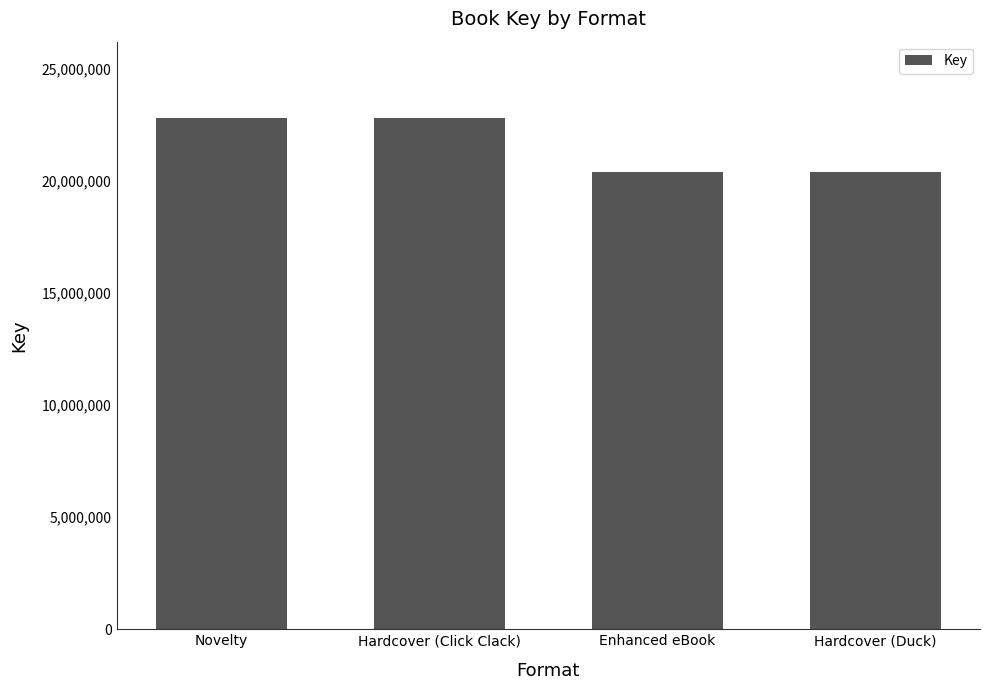

What is the label of the 3rd bar from the left?

Enhanced eBook